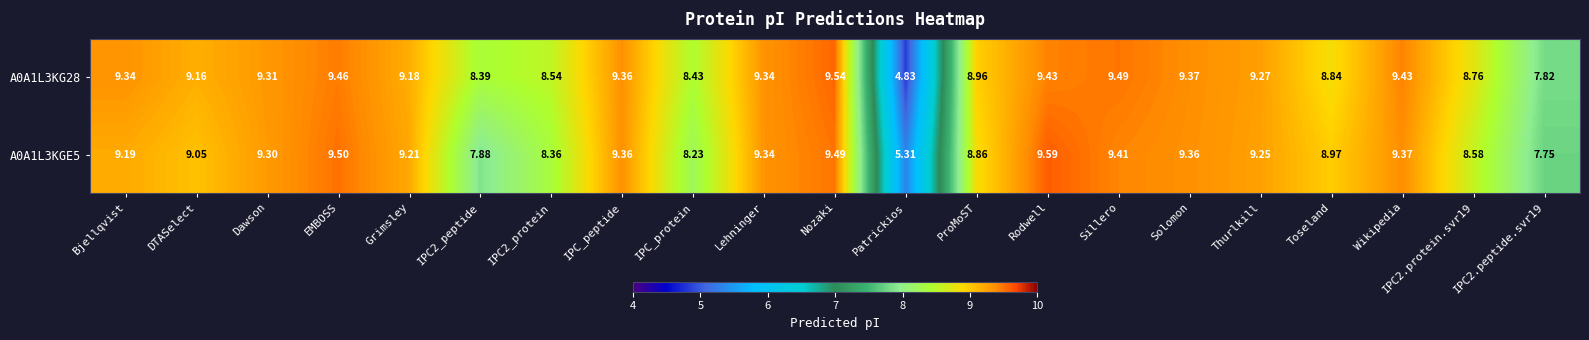

Which series changed the most between IPC_protein and Patrickios?

A0A1L3KG28